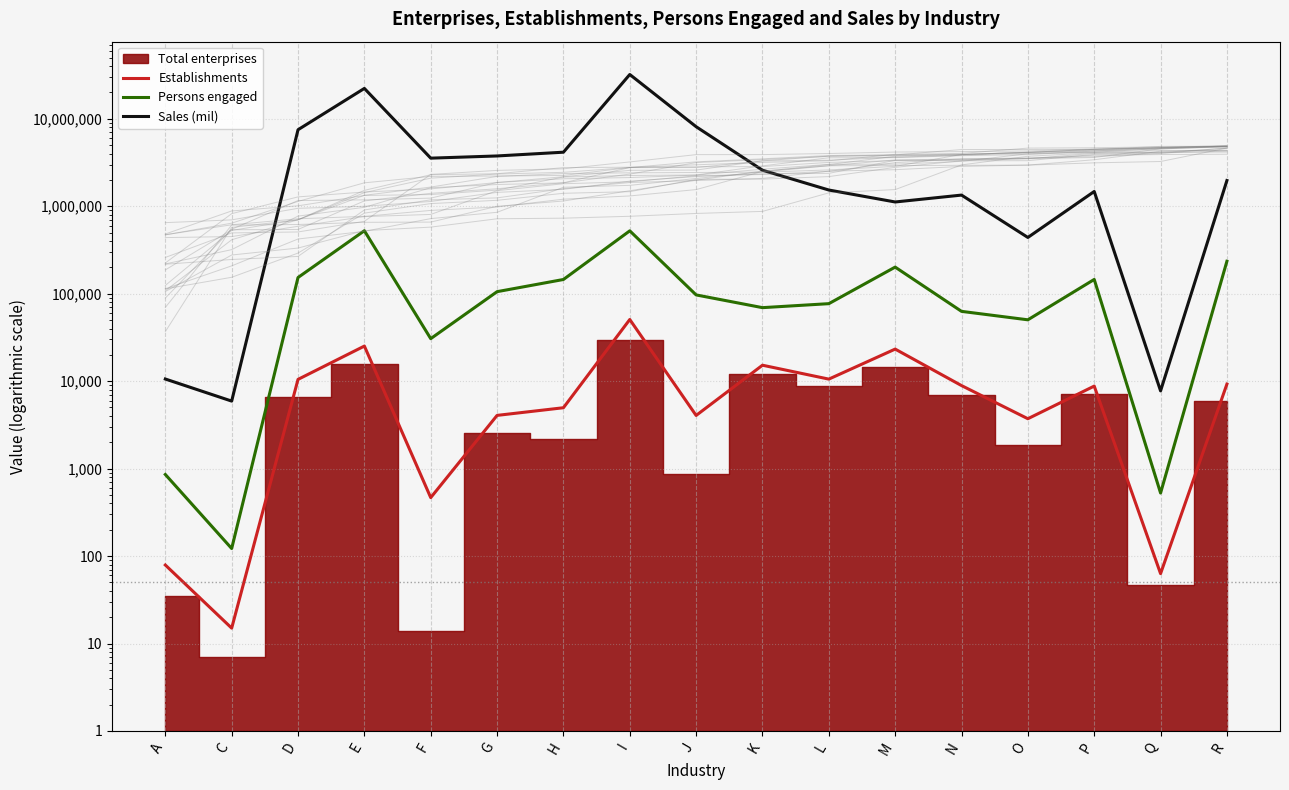

At which category does the chart reach its peak across all series?

I